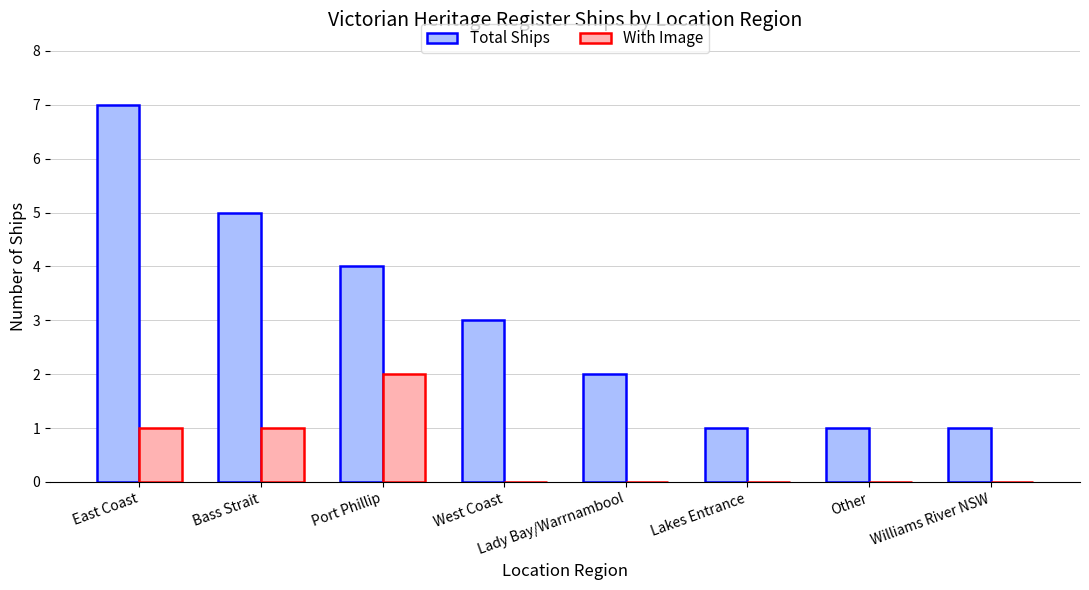

Count the number of data series in this chart.

2